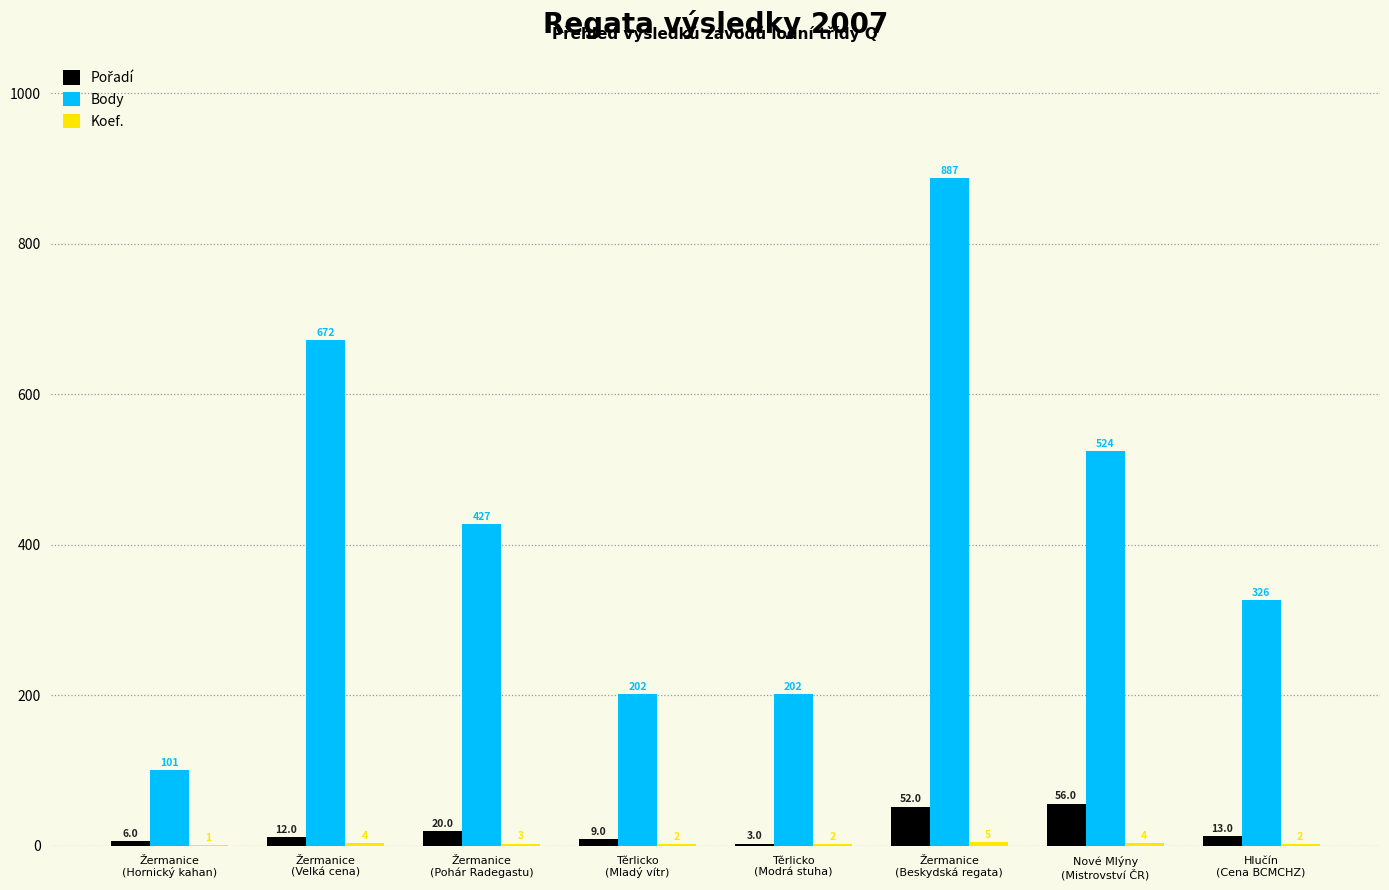

What is the greatest value displayed?

887